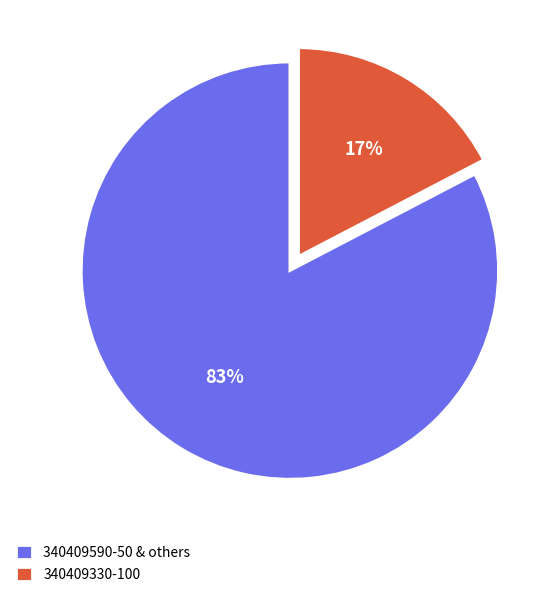

Which category has the biggest portion of the pie?

340409590-50 & others